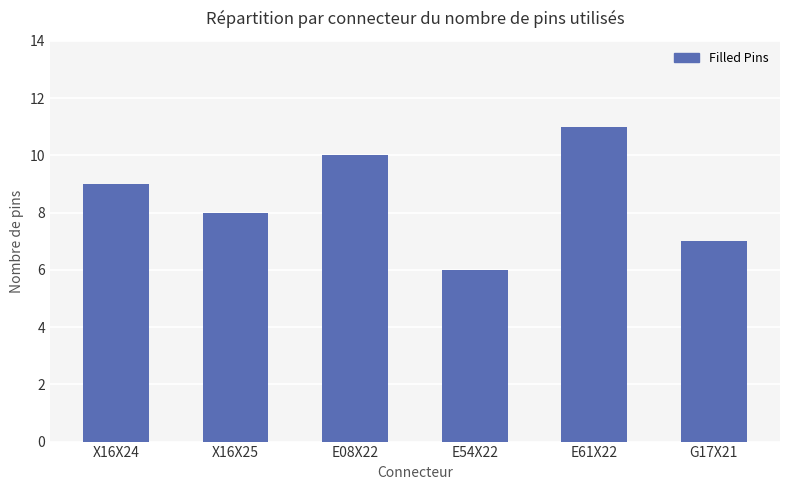

What position from the left is E54X22?

4